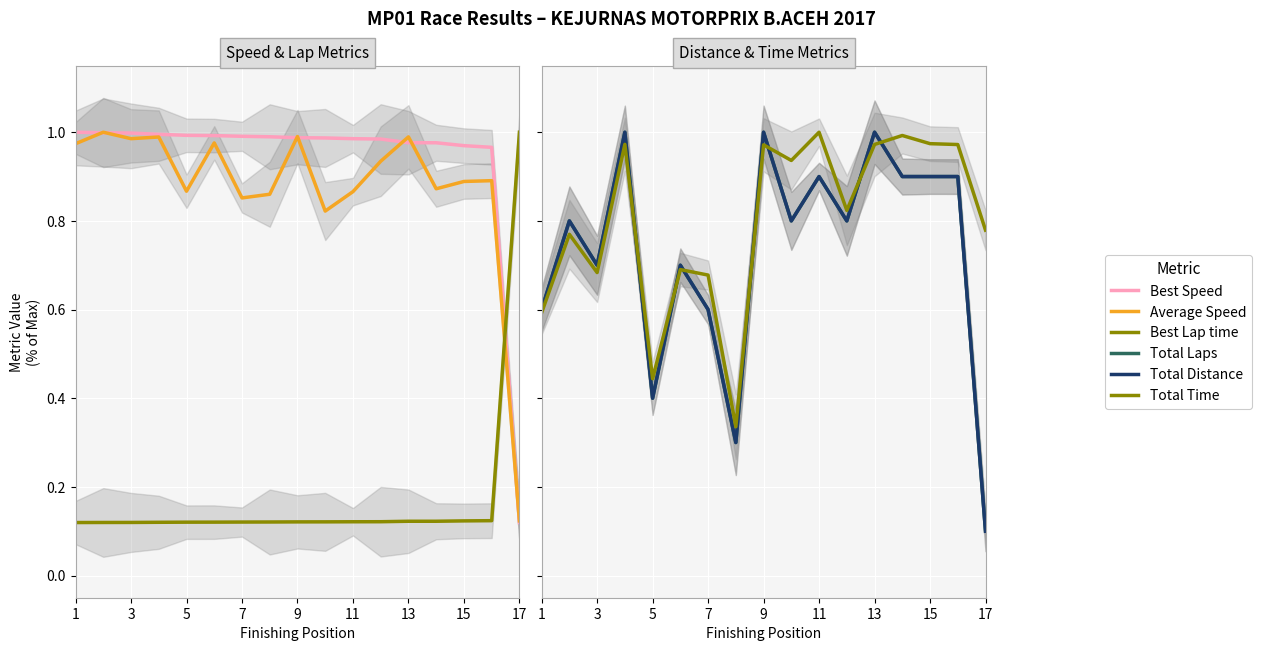

How many Best Lap time values are between 0 and 1?

17